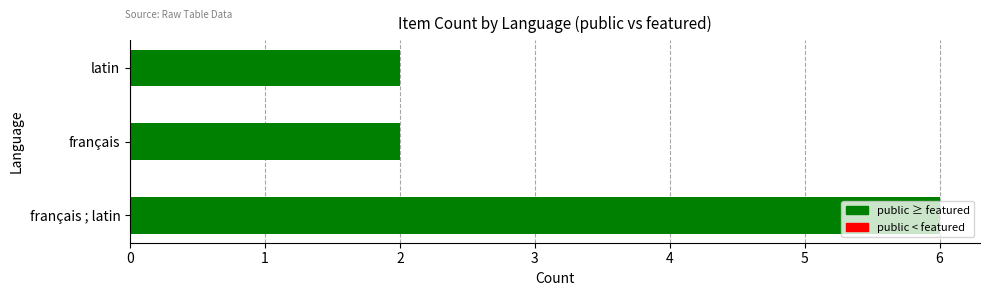

Which label corresponds to the largest value in the chart?

français ; latin